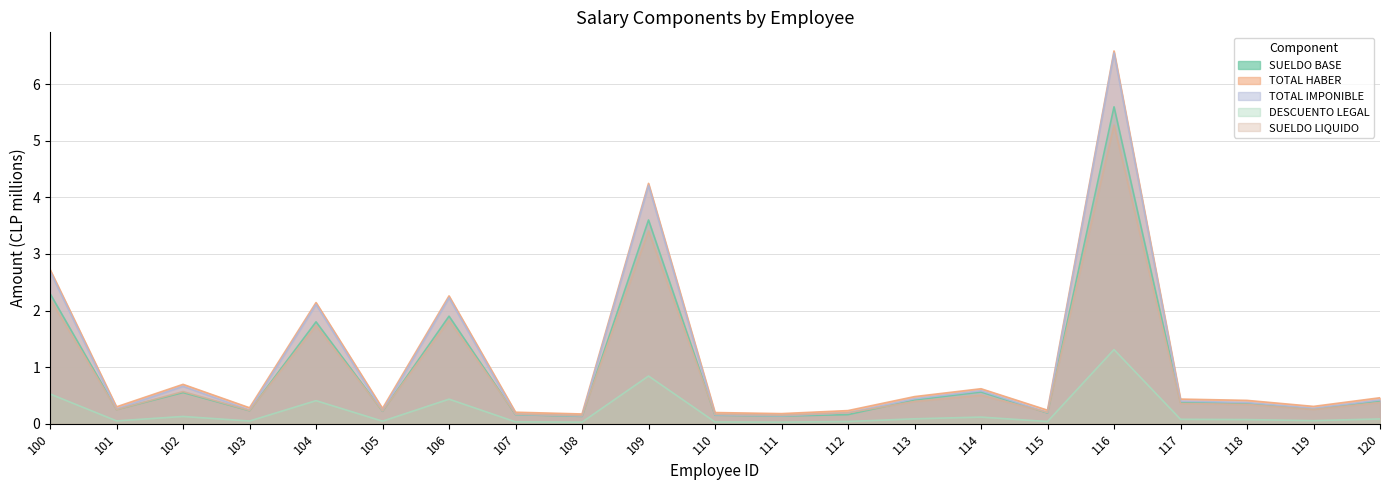

What are all the series names shown in the legend?

SUELDO BASE, TOTAL HABER, TOTAL IMPONIBLE, DESCUENTO LEGAL, SUELDO LIQUIDO